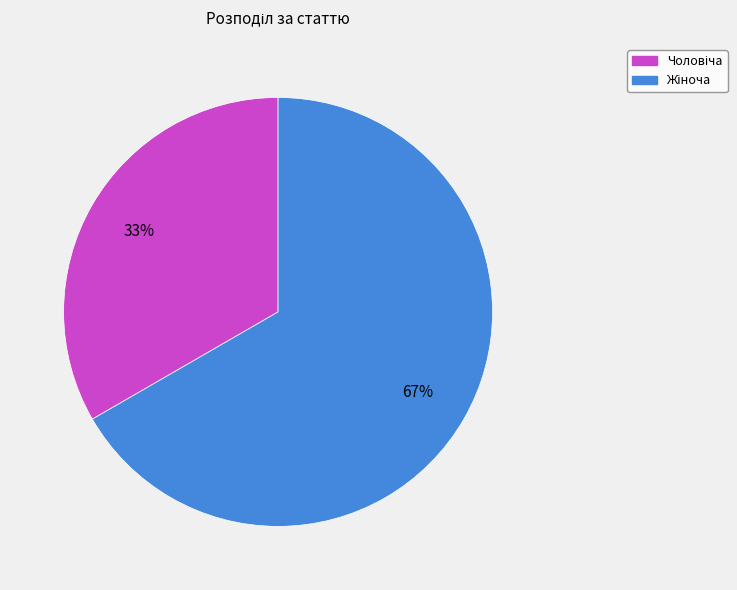

To the nearest percent, what is the average slice percentage?

50%